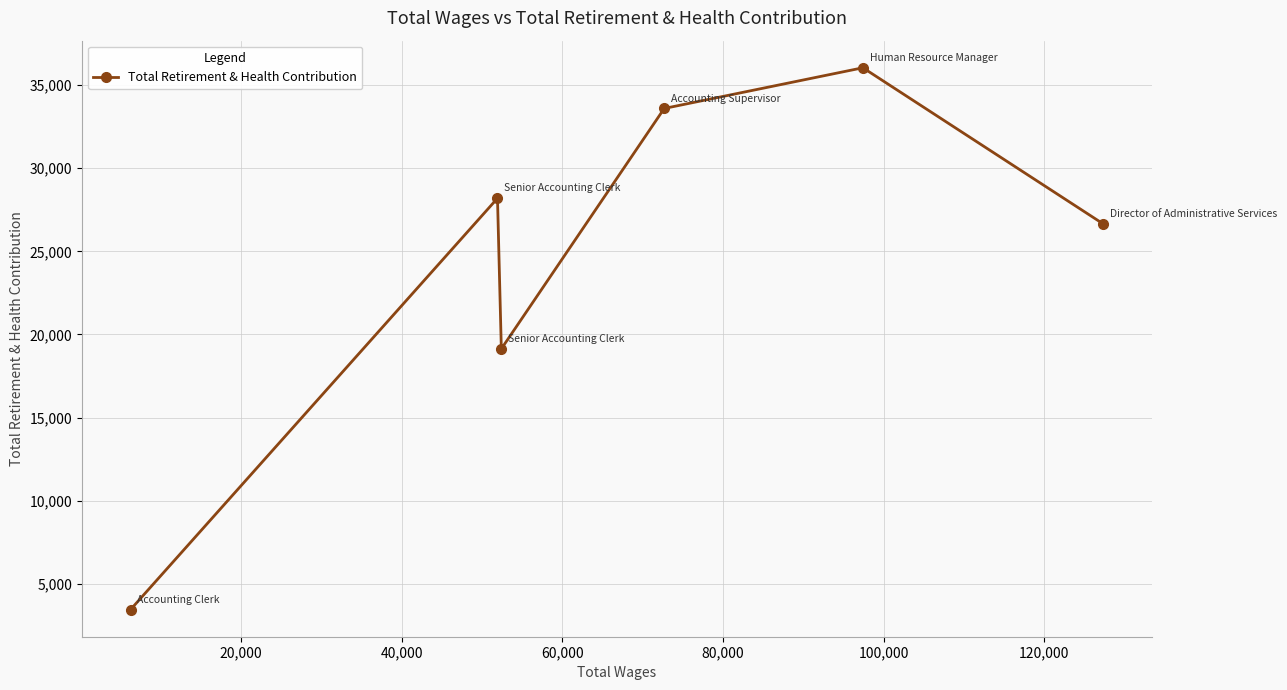

What is the smallest value displayed?

3448